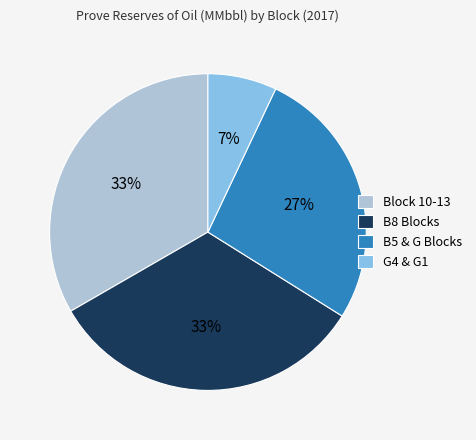

Is the sum of B8 Blocks and G4 & G1 greater than half?

No